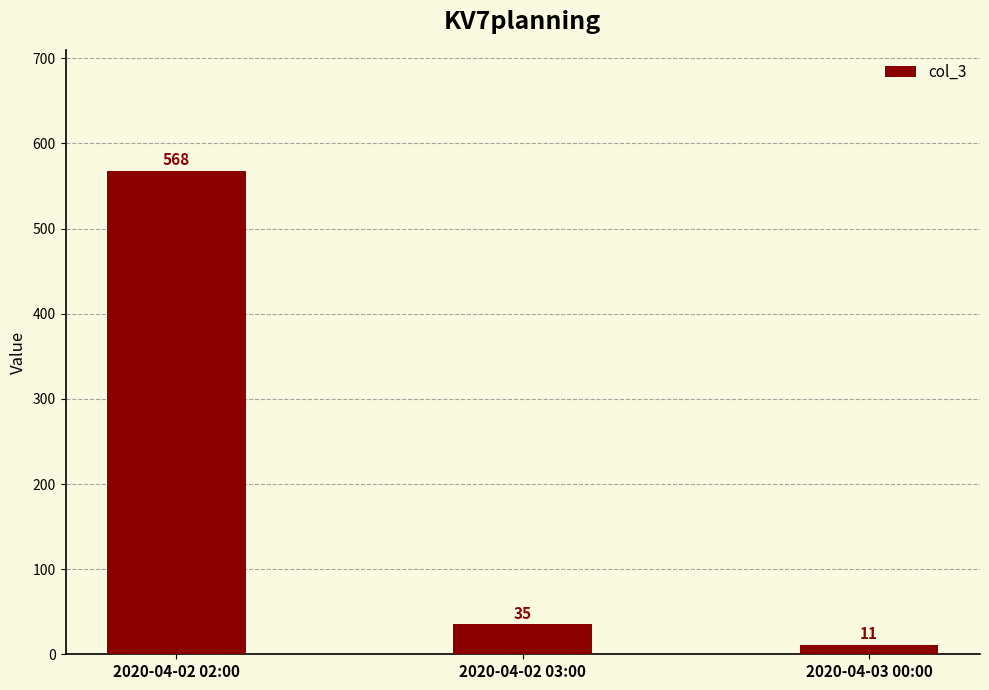

Reading left to right, list all the values displayed in this chart.

568	35	11